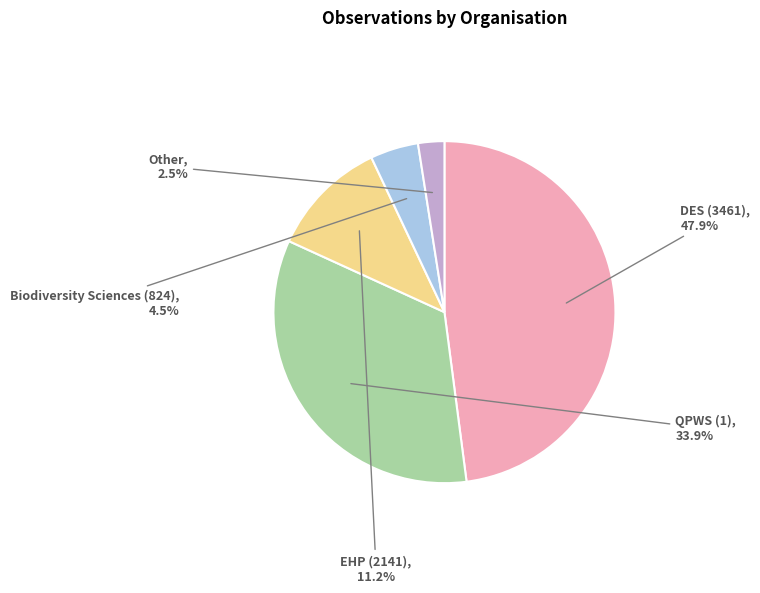

Is there any slice that represents more than half of the pie?

No